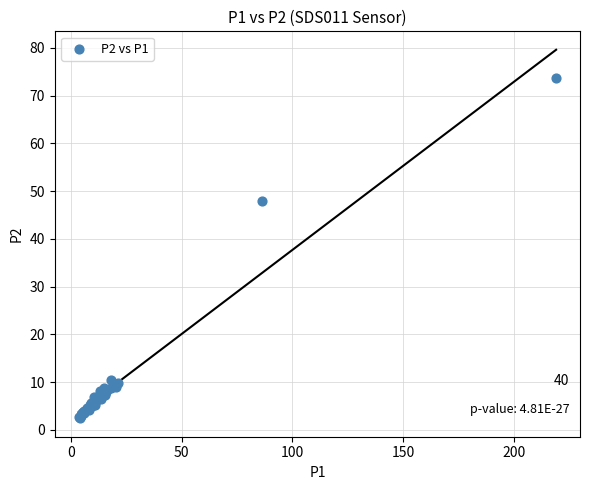

What Y value in the scatter plot is closest to 38?

48.0